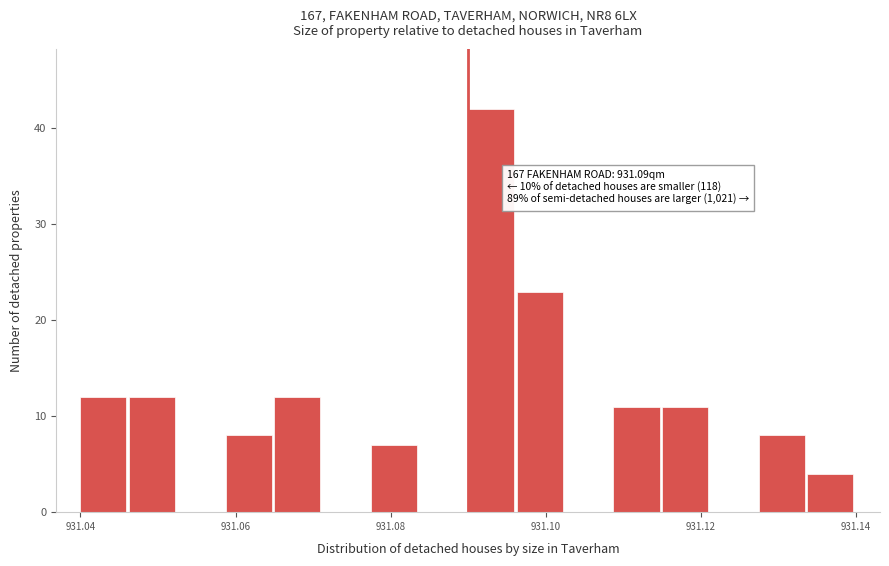

Read against the x-axis, roughly where is the centre of the tallest bar?

931.092